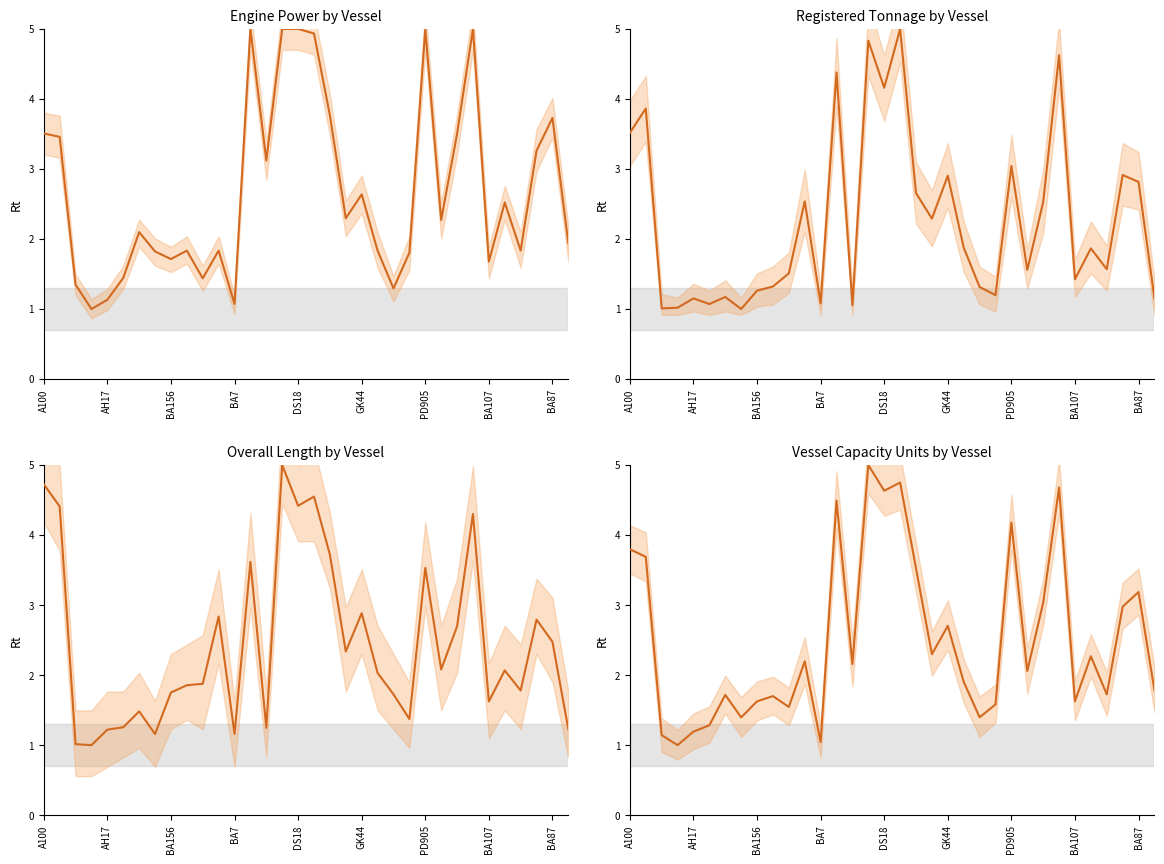

How many interior local valleys does the Engine Power by Vessel series have?

10